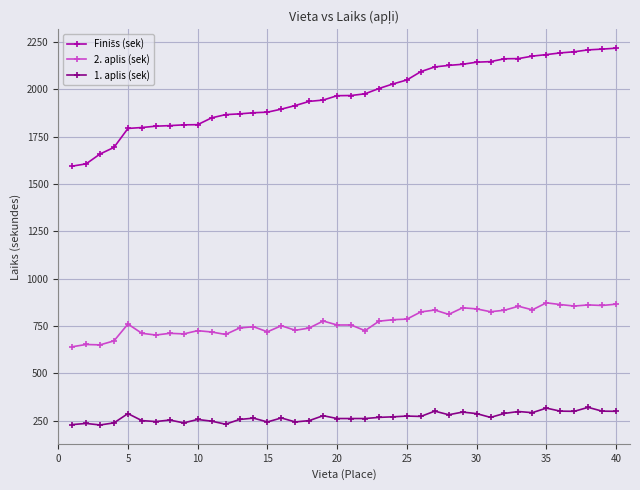

True or false: 2. aplis (sek) and 1. aplis (sek) cross at least once.

False